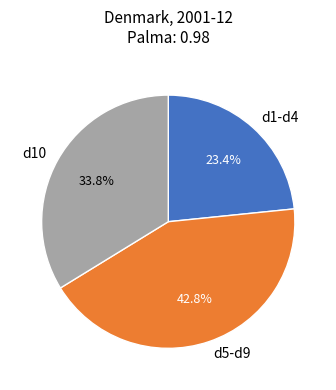

To the nearest percent, what is the difference between the largest and smallest slice percentages?

19%